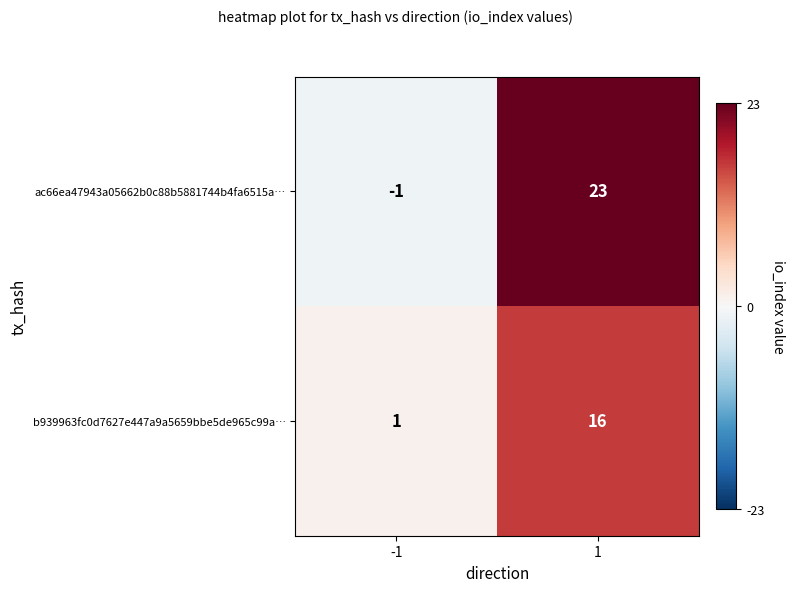

Reading right to left, extract all data points from this chart.

ac66ea47943a05662b0c88b5881744b4fa6515a…: 23	-1
b939963fc0d7627e447a9a5659bbe5de965c99a…: 16	1